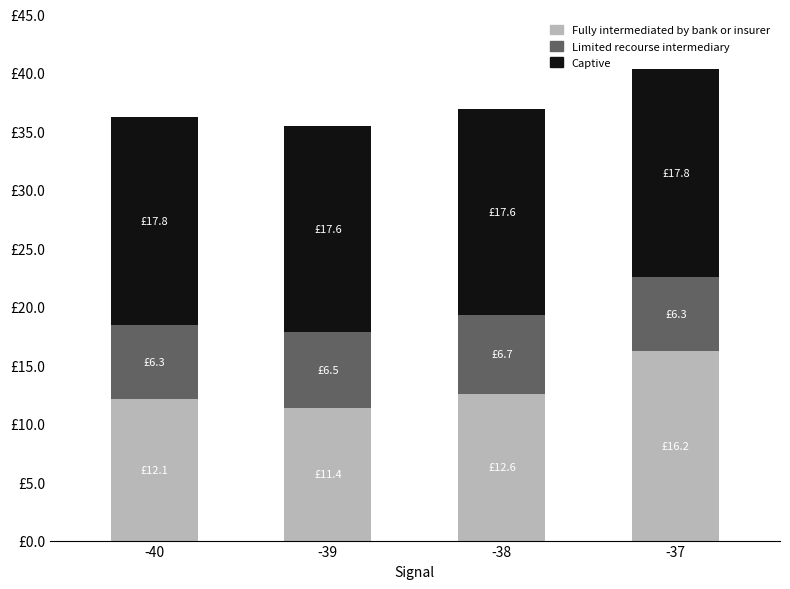

Does the chart contain any negative values?

No